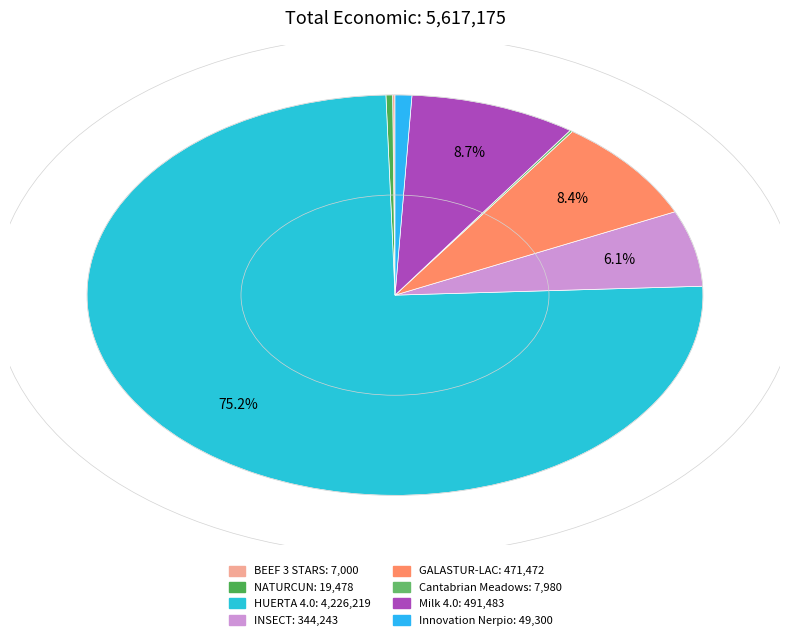

Does NATURCUN represent more than half of the total?

No